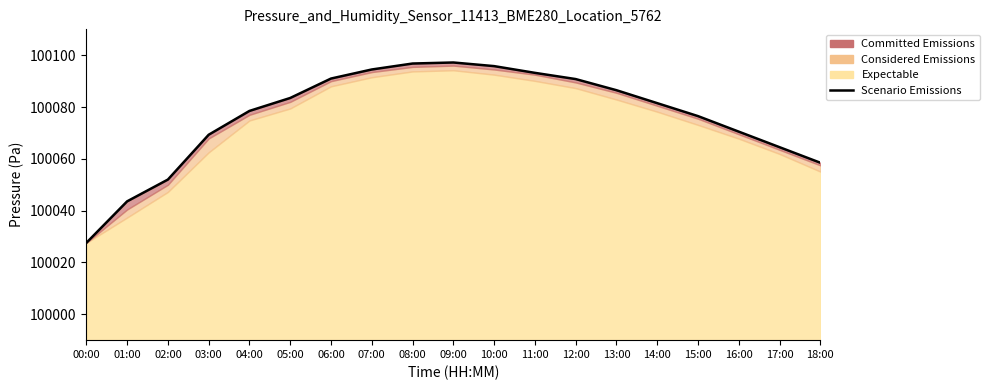

True or false: there are more than 1 points higher than both neighbors.

False